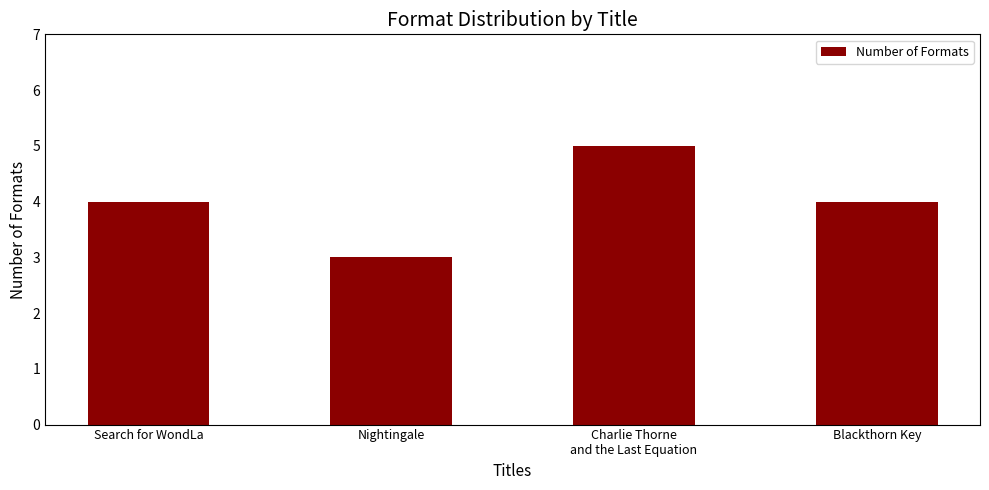

What is the label of the 1st bar from the right?

Blackthorn Key